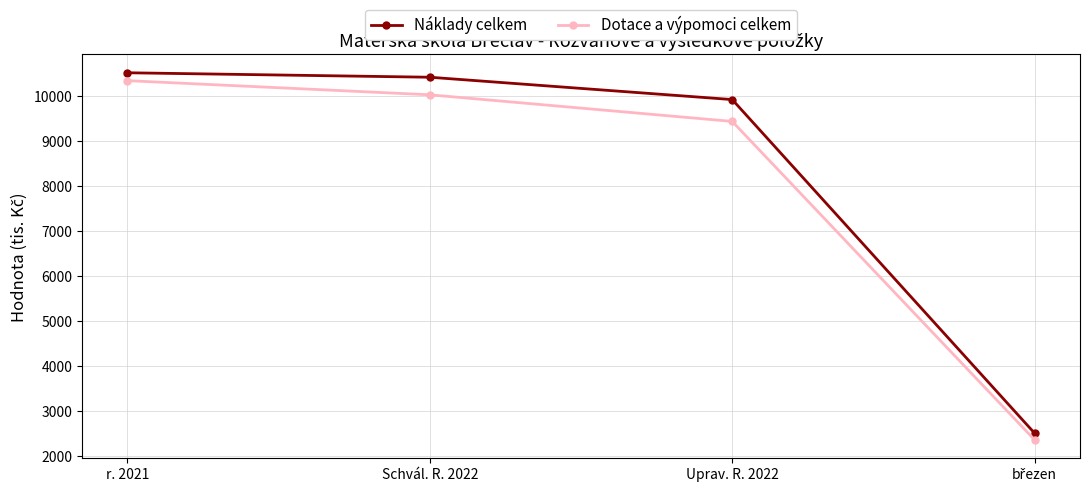

What is the label of the 2nd point from the left?

Schvál. R. 2022